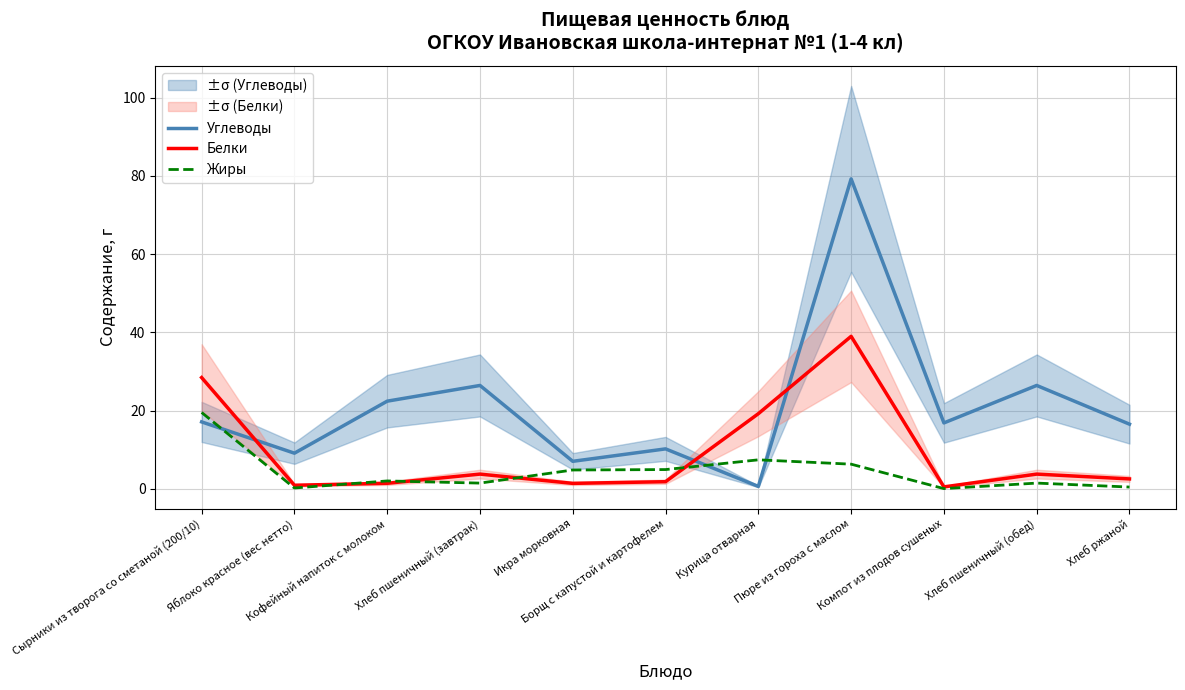

What is the value of the Жиры point at the 8th from the left?

6.3